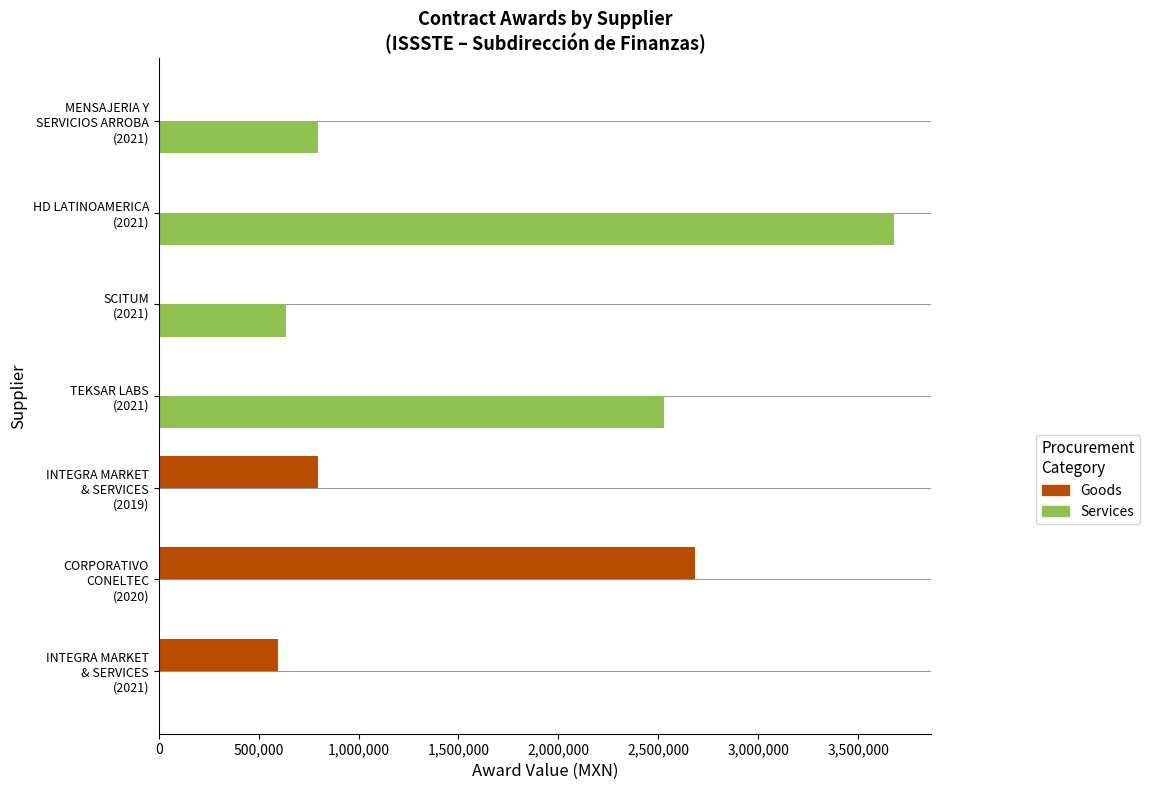

What is the greatest value displayed?

3681000.0